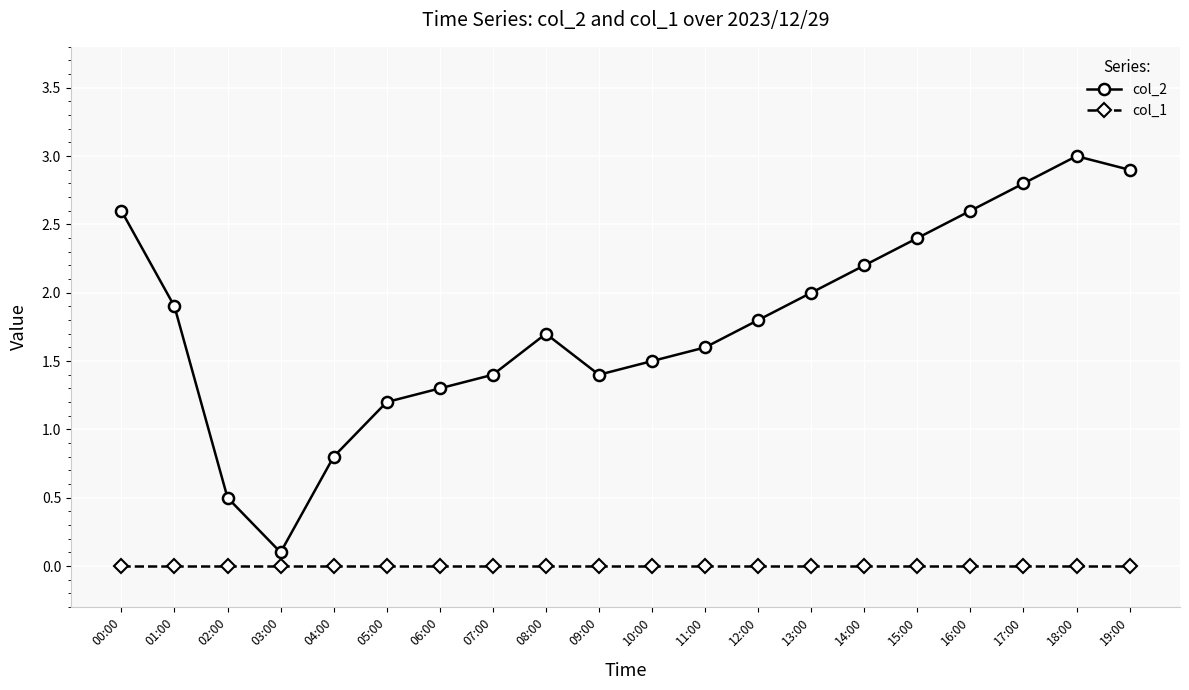

What is the label of the 5th point from the left?

04:00